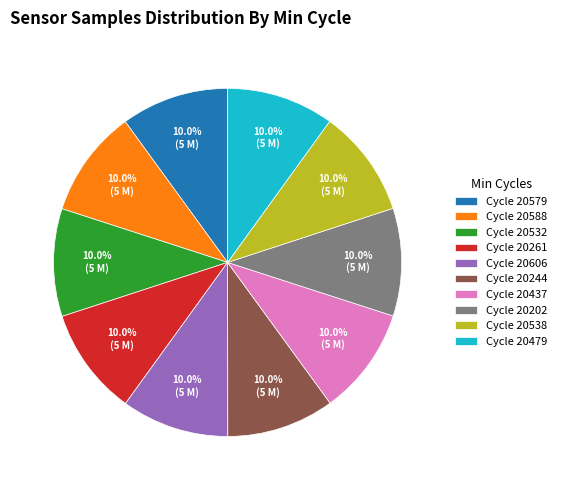

Count the number of slices in the pie.

10